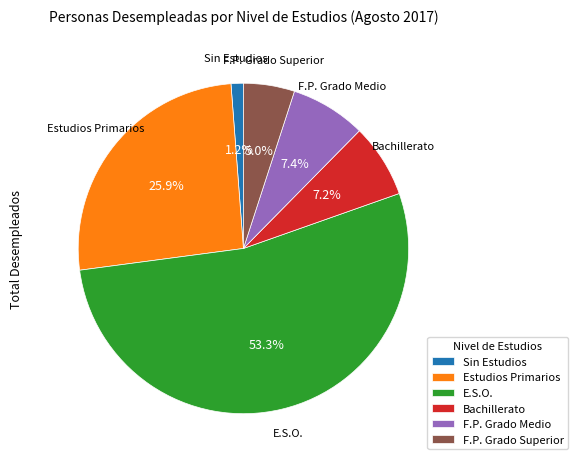

How many slices are in this pie chart?

6